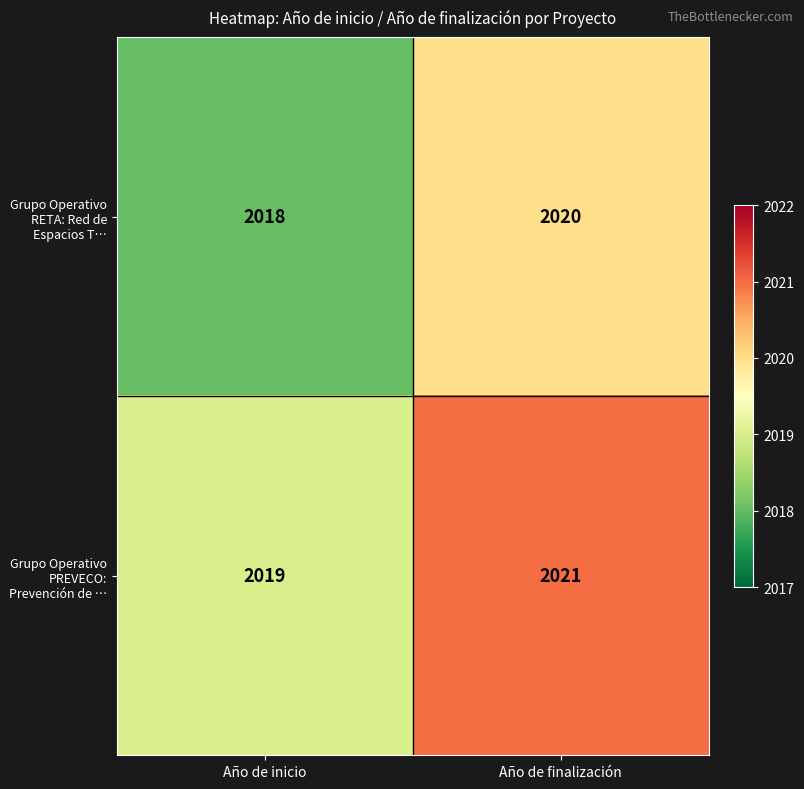

Rank the series by their maximum value, from lowest to highest.

Grupo Operativo RETA: Red de Espacios T…, Grupo Operativo PREVECO: Prevención de …